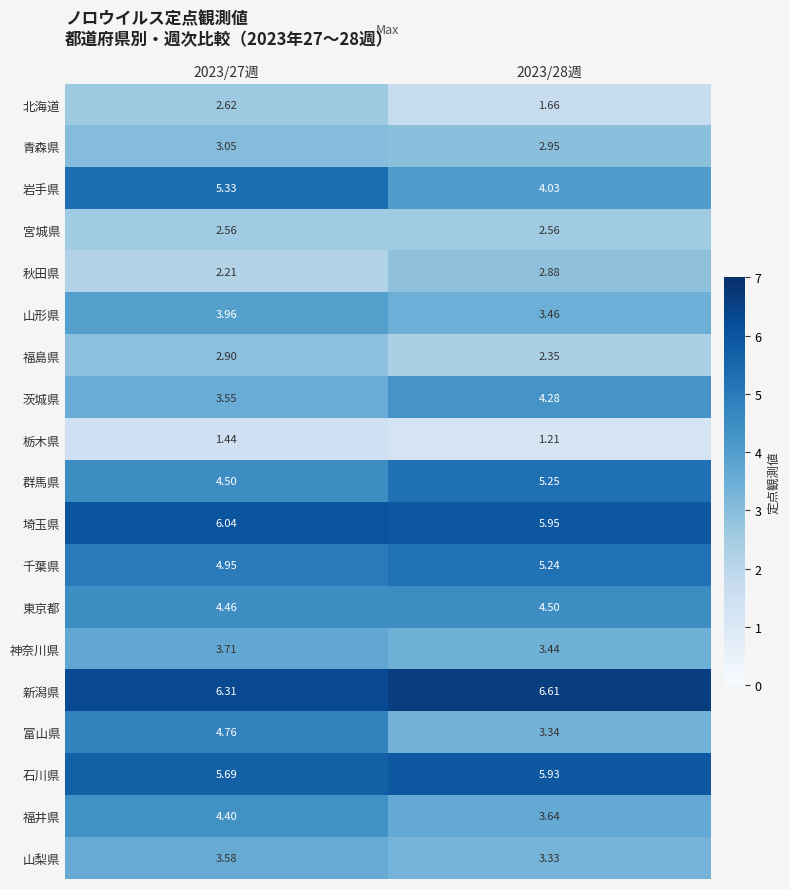

Rank the series by their maximum value, from lowest to highest.

栃木県, 宮城県, 北海道, 秋田県, 福島県, 青森県, 山梨県, 神奈川県, 山形県, 茨城県, 福井県, 東京都, 富山県, 千葉県, 群馬県, 岩手県, 石川県, 埼玉県, 新潟県